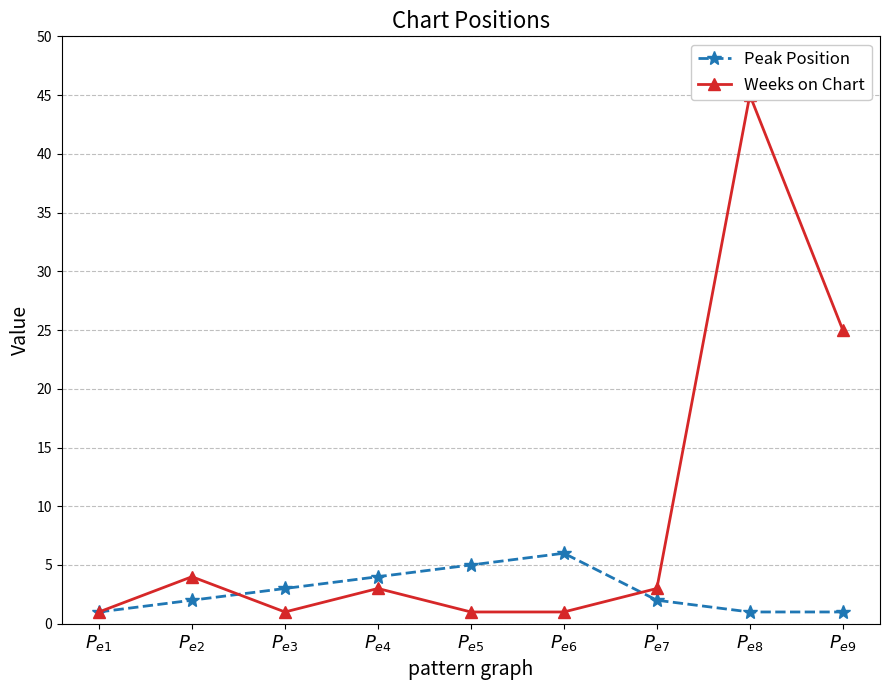

How many values in the Peak Position series are below 2?

3